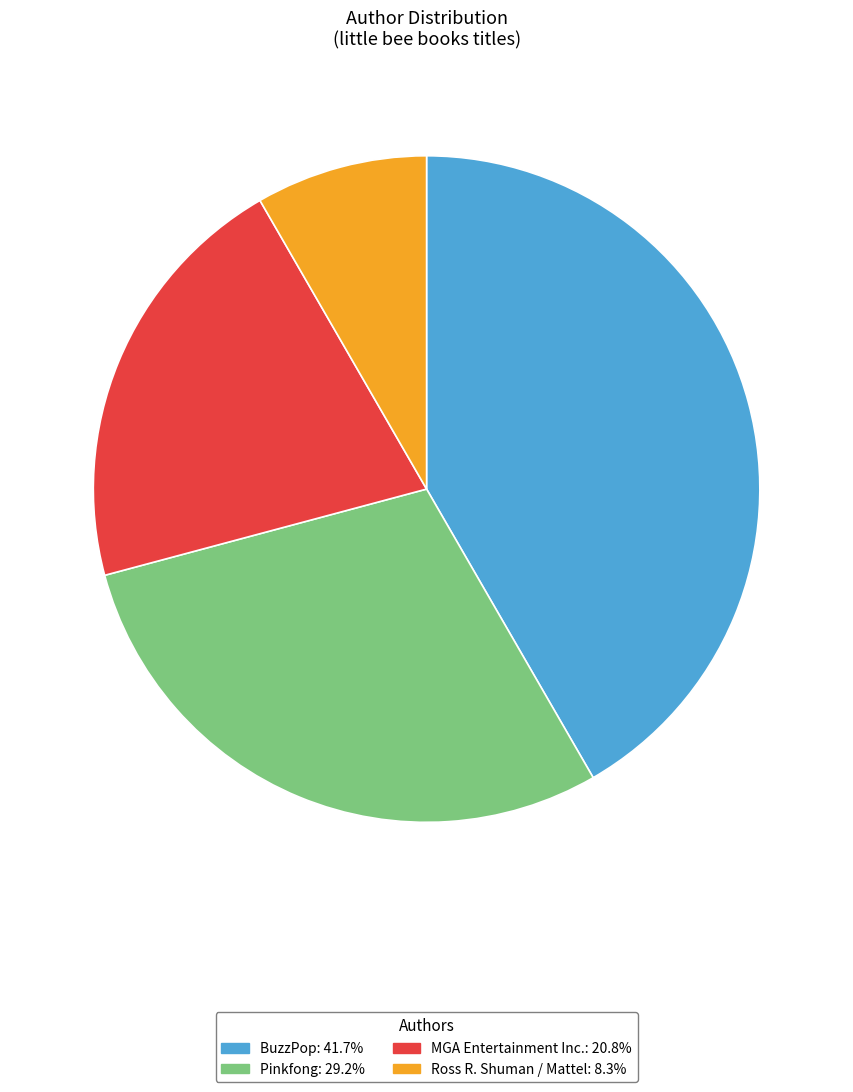

Which category has the biggest portion of the pie?

BuzzPop